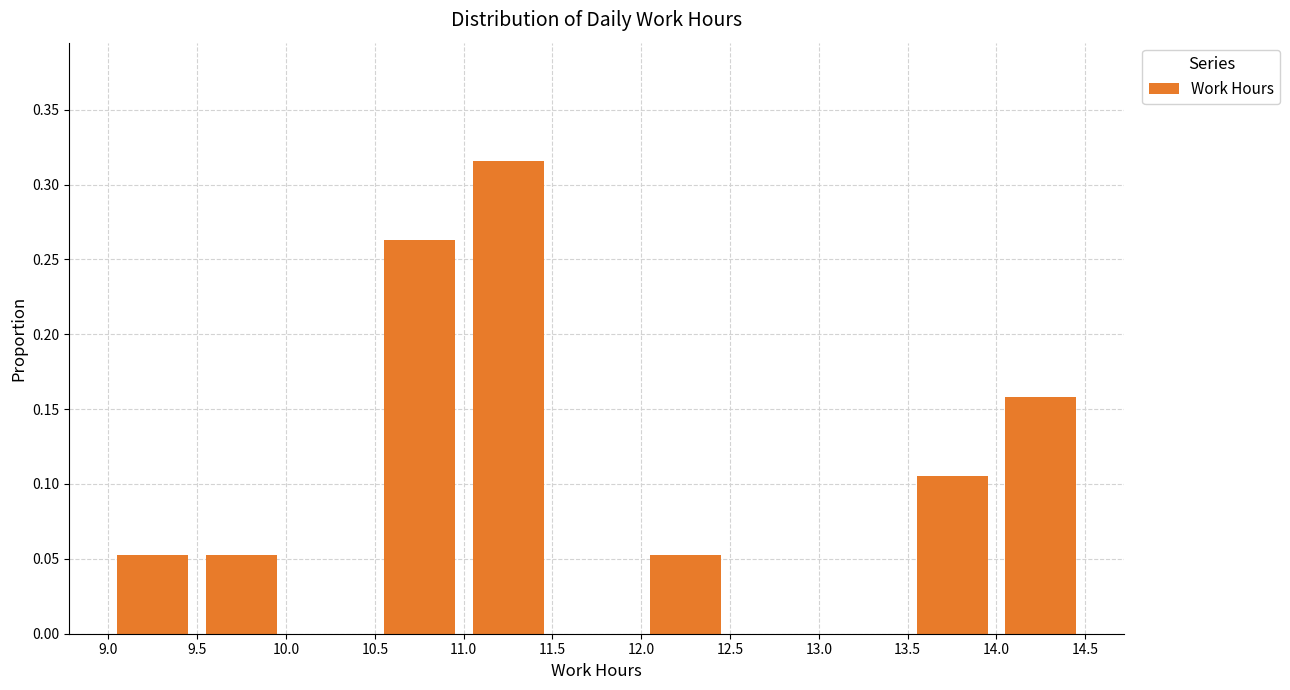

Reading left to right, list every bar in this chart as the range it spans on the x-axis followed by its height. The values are not printed on the chart, so give them approximately, as read against the axis.

9.0 to 9.5: 0.055
9.5 to 10.0: 0.055
10.0 to 10.5: 0
10.5 to 11.0: 0.265
11.0 to 11.5: 0.315
11.5 to 12.0: 0
12.0 to 12.5: 0.055
12.5 to 13.0: 0
13.0 to 13.5: 0
13.5 to 14.0: 0.105
14.0 to 14.5: 0.160